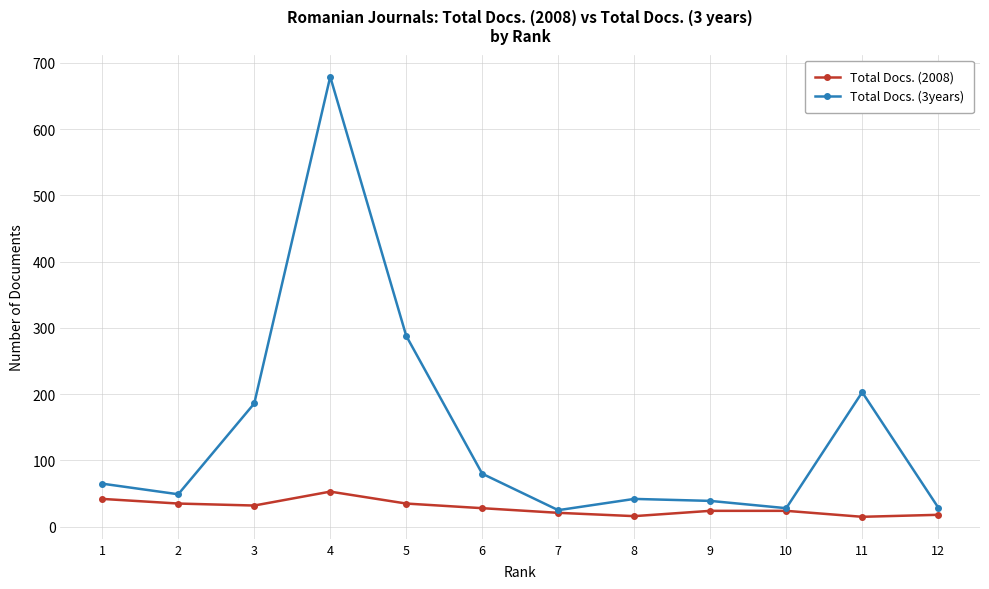

What is the spread (max minus min) of values at 8?

26